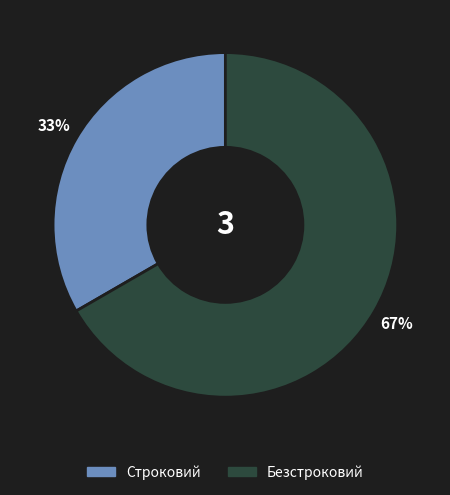

To the nearest percent, what portion does Строковий represent?

33%